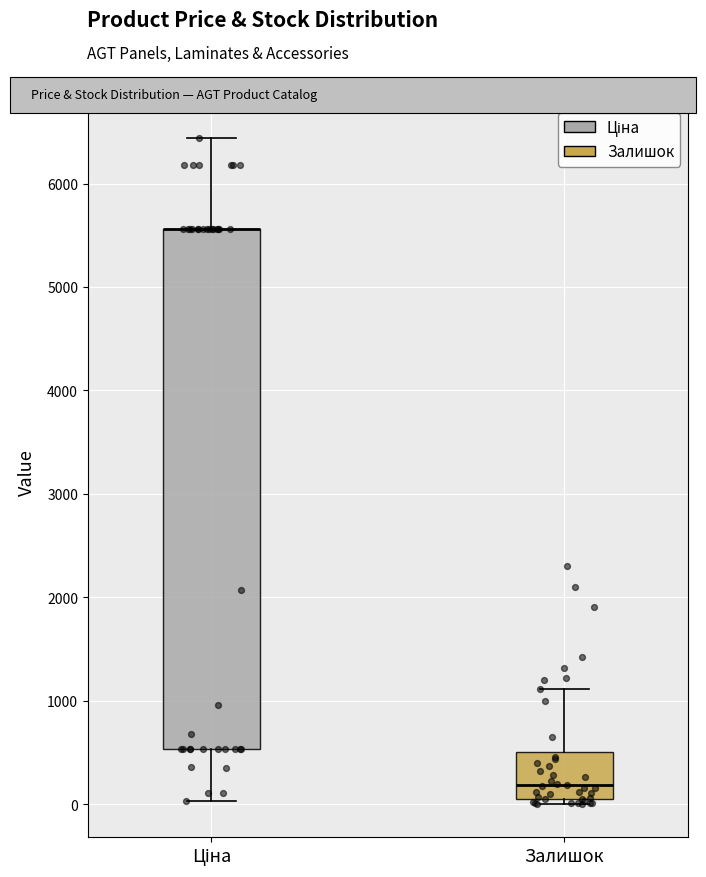

Which box is the tallest, from its lower edge to its upper edge?

Ціна